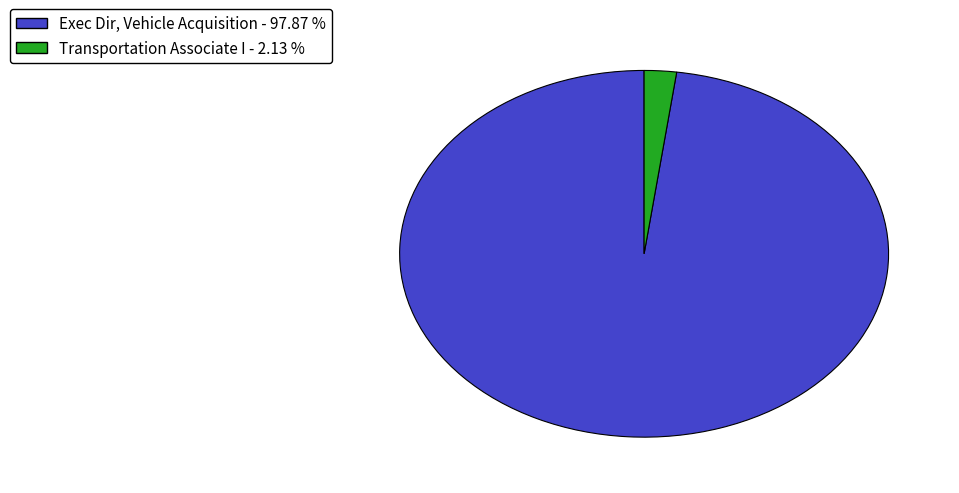

Count the number of slices in the pie.

2